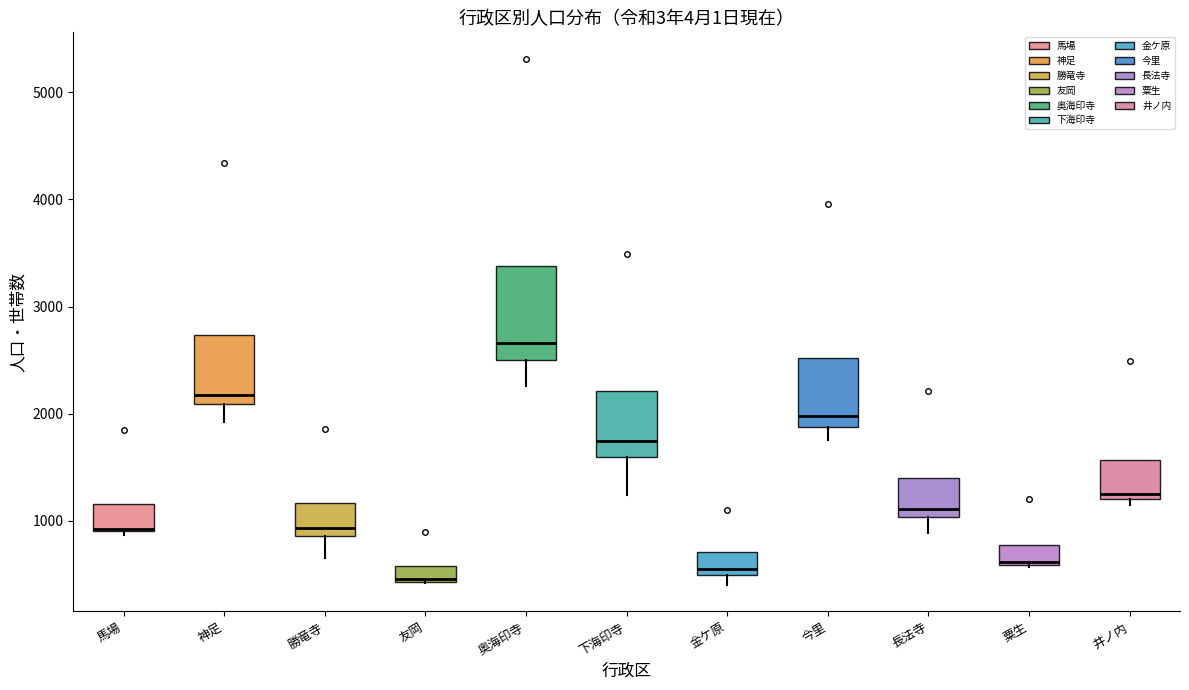

Where is the upper edge of the box for 井ノ内 on the y-axis? The values are not printed on the chart, so give them approximately, as read against the axis.

1600